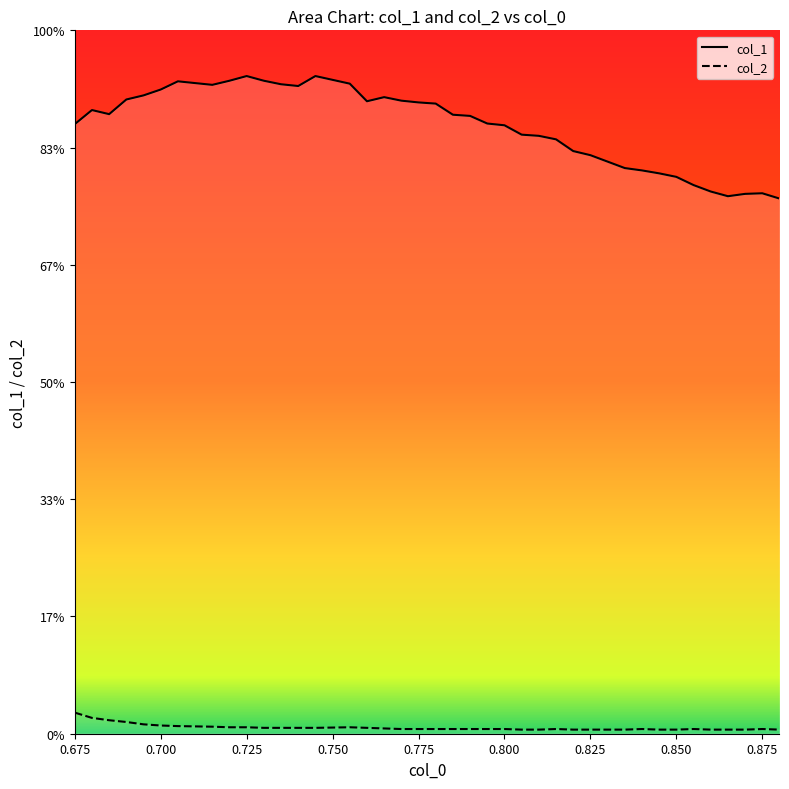

At which label does col_1 first exceed 1?

0.675